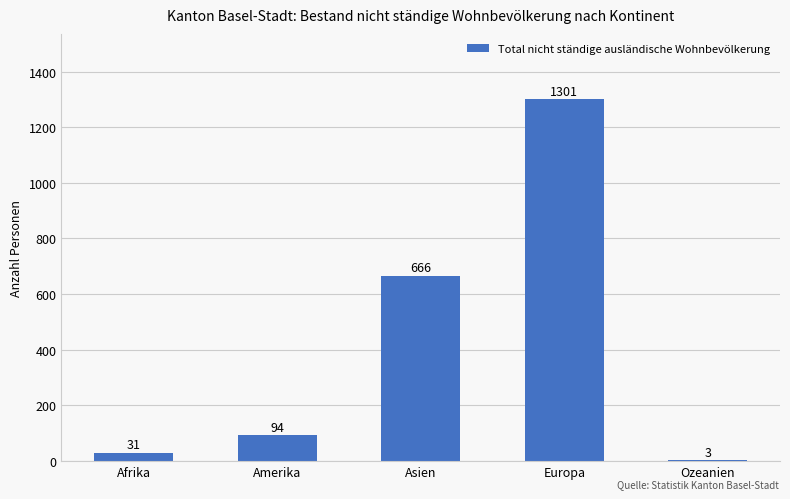

True or false: the data shows 1301 at Europa.

True